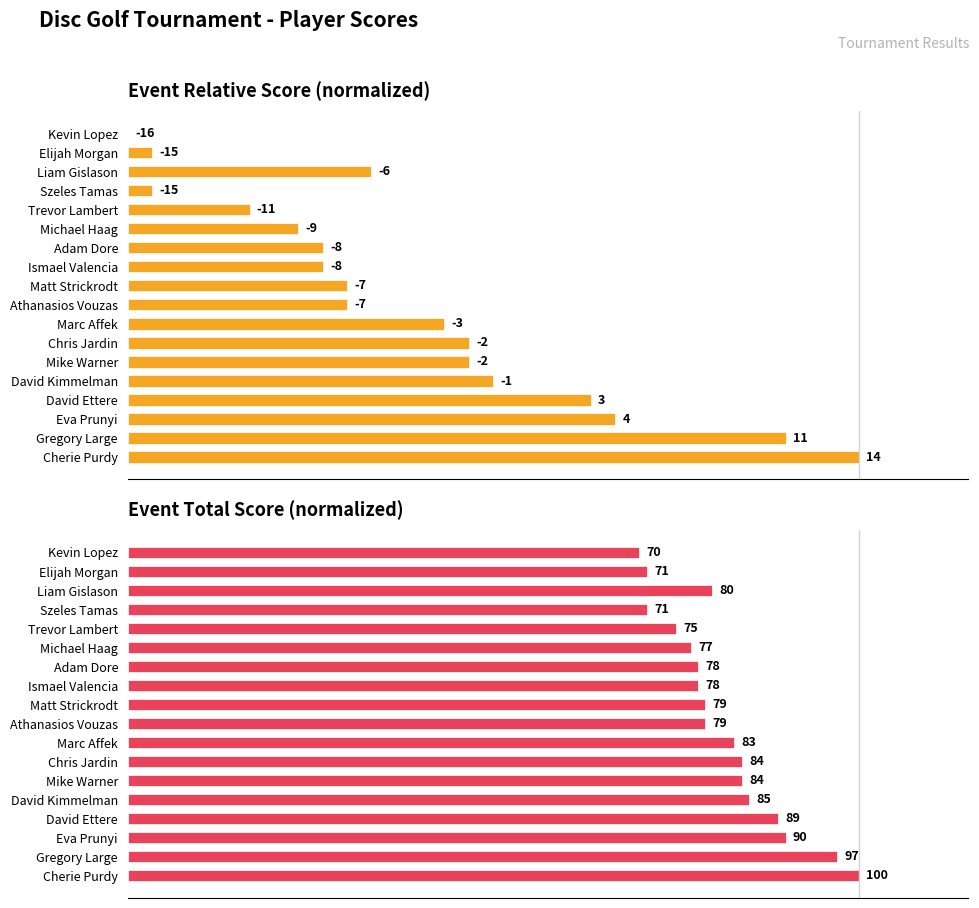

How many distinct data groups are displayed?

2